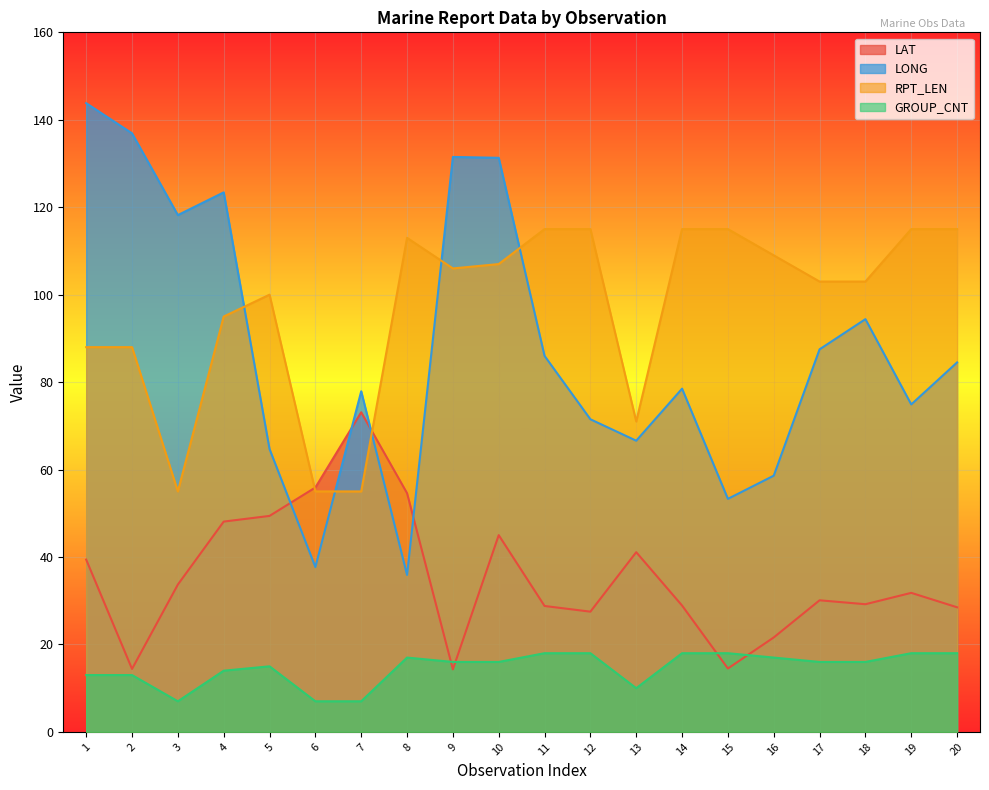

How many lines are shown in the chart?

4